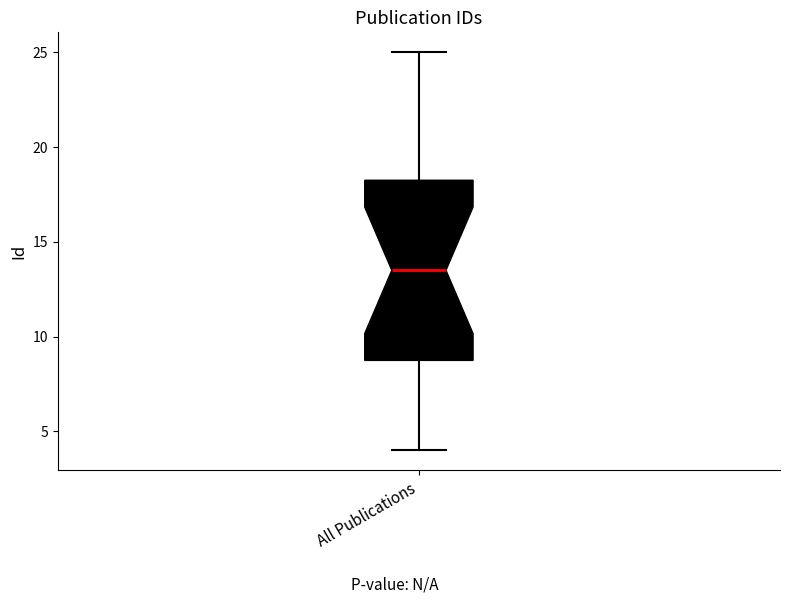

Read this box plot against the y-axis: the position of the median line, the range covered by the box, and the ends of both whiskers. The values are not printed on the chart, so give them approximately, as read against the axis.

median 13.5, box 9.0 to 18.5, whiskers 4.0 to 25.0